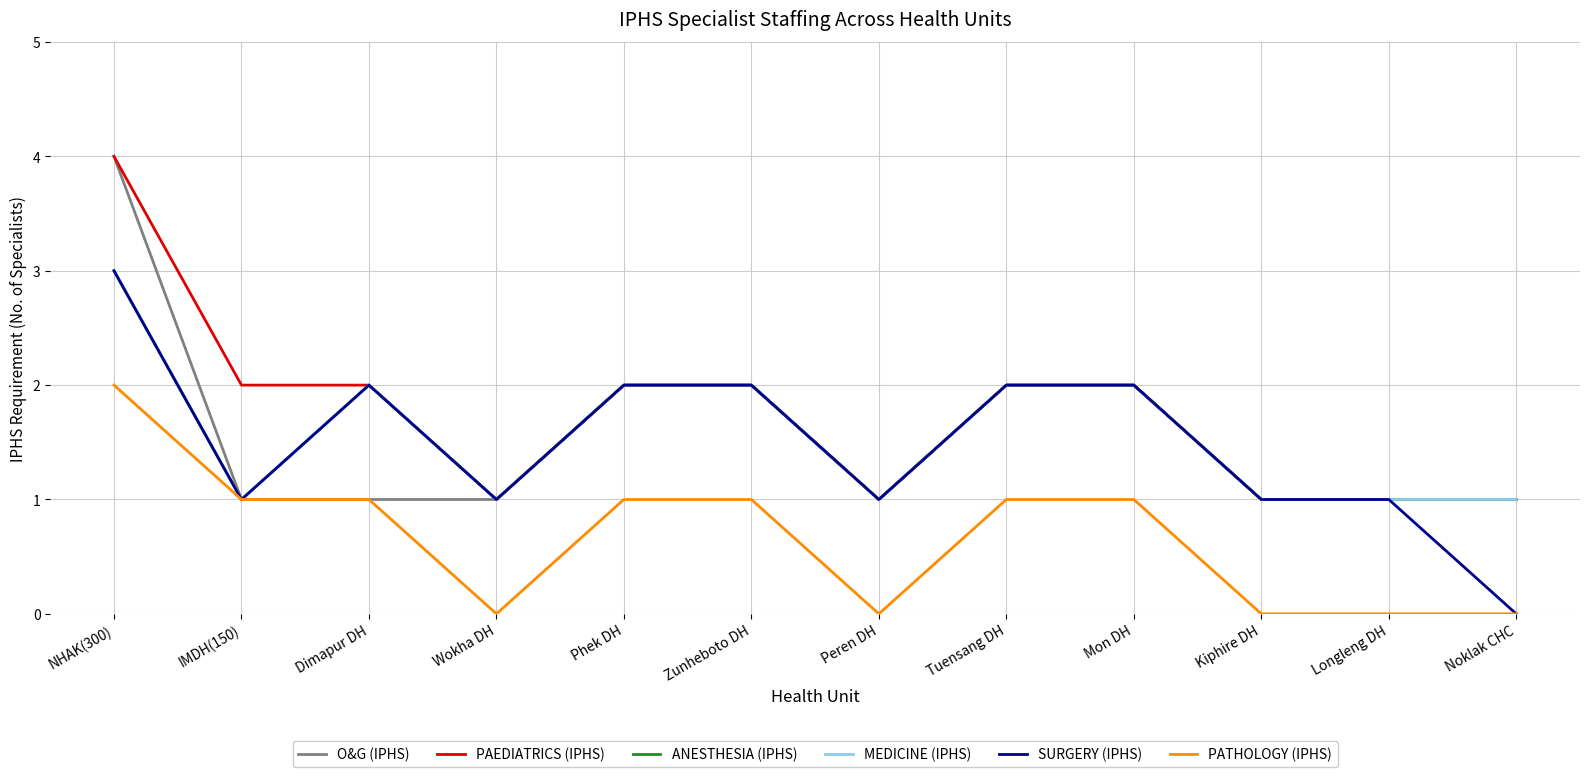

List the series in order of their peak value, highest first.

O&G (IPHS), PAEDIATRICS (IPHS), ANESTHESIA (IPHS), MEDICINE (IPHS), SURGERY (IPHS), PATHOLOGY (IPHS)